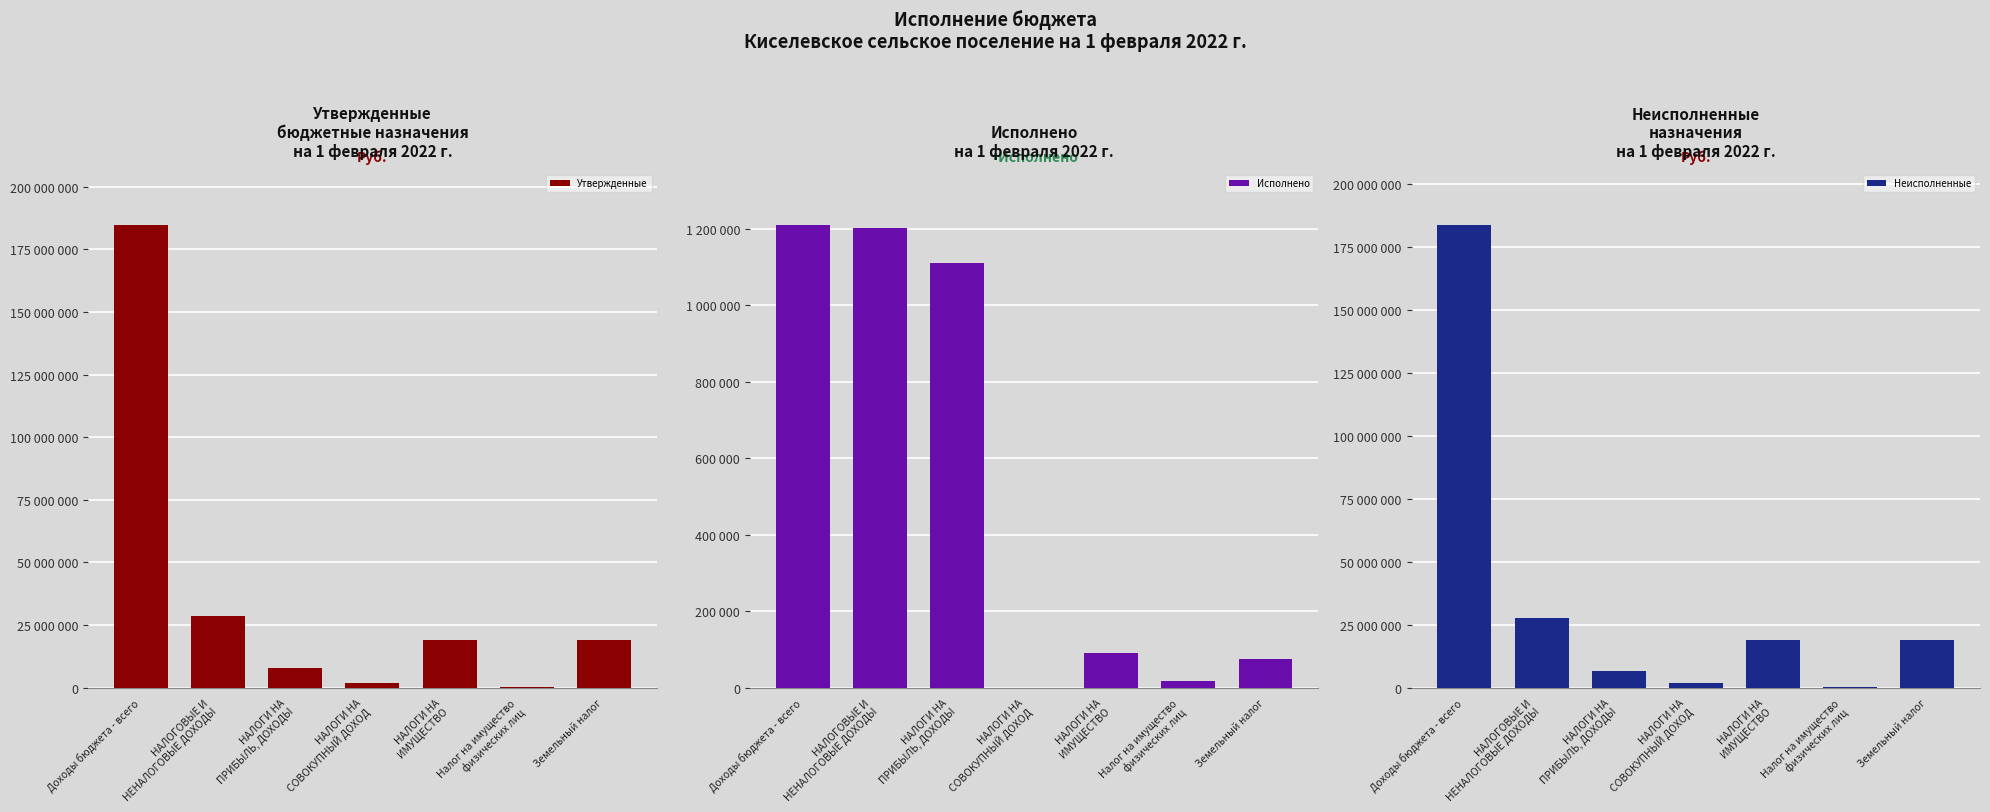

How many values in the Утвержденные series exceed 18985200?

3